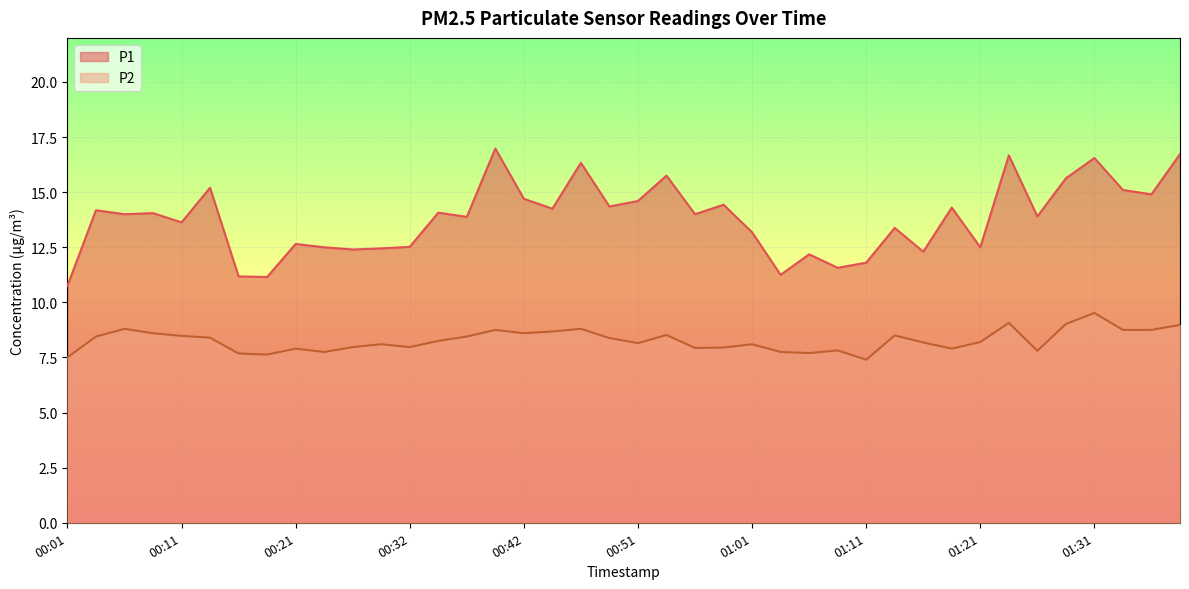

How many lines are shown in the chart?

2